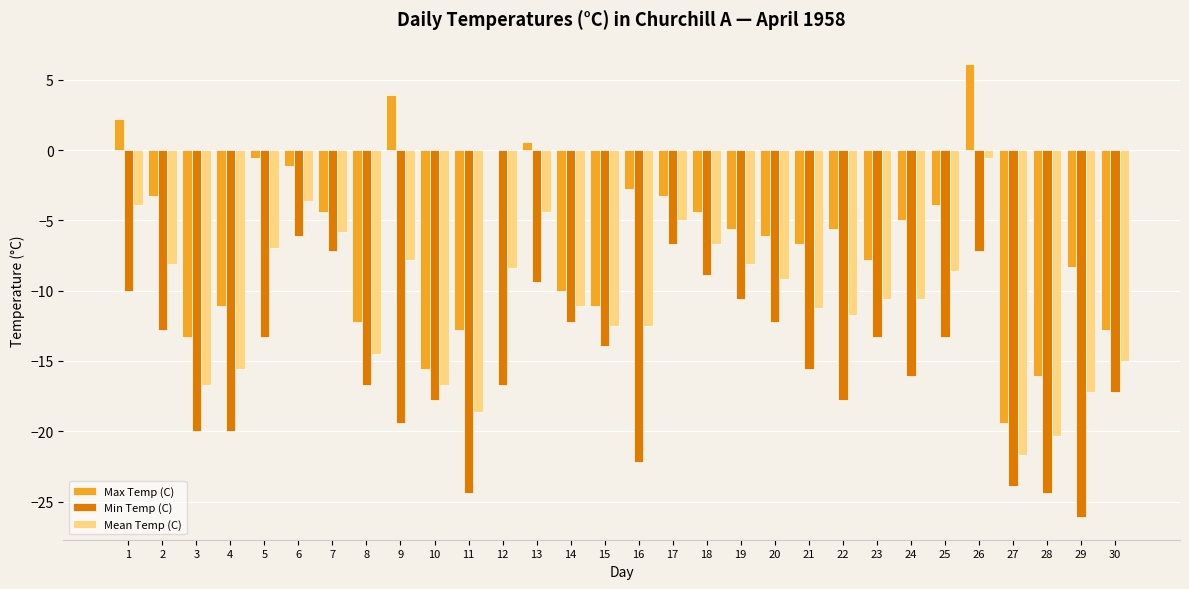

How many data points does each series have?

30